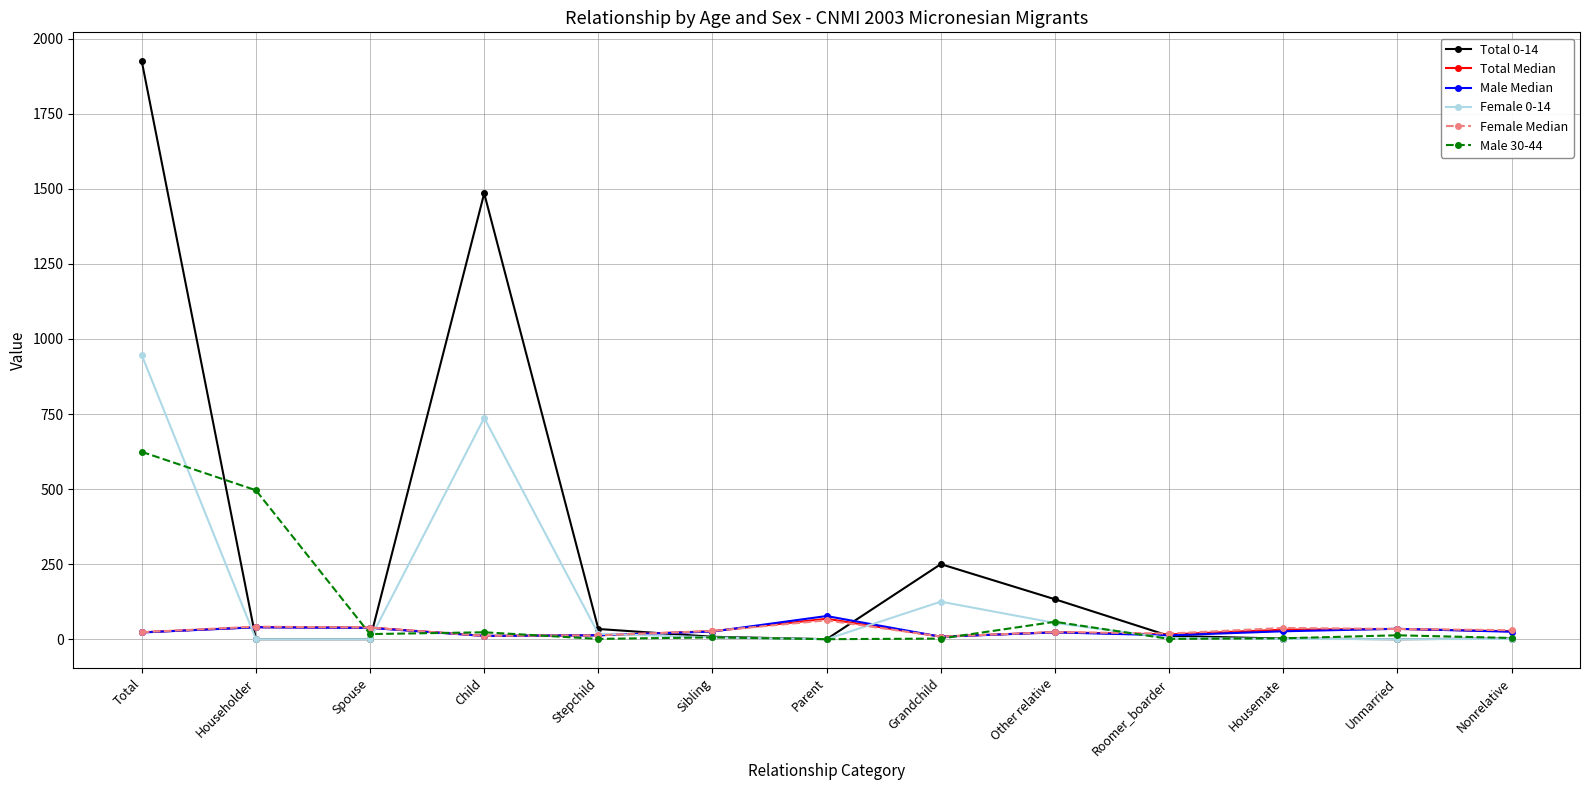

Between which two adjacent categories do Male 30-44 and Female 0-14 first intersect?

Total and Householder